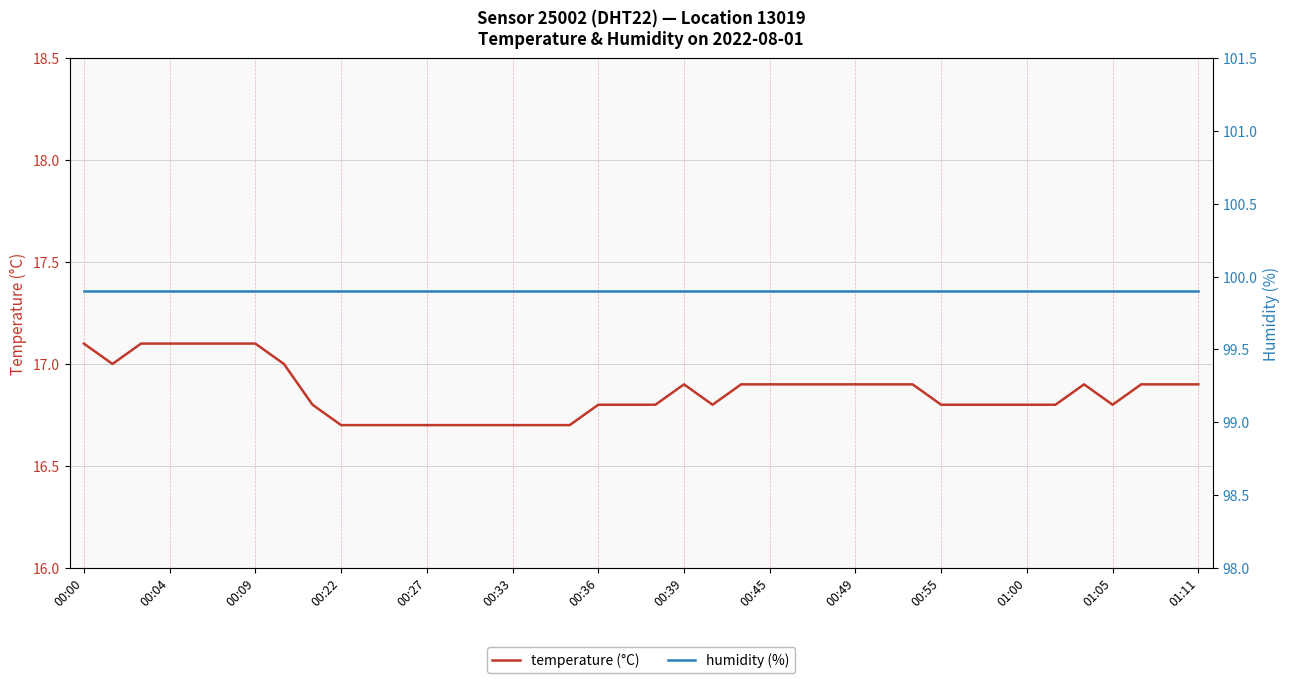

What is the minimum value for temperature (°C)?

16.7